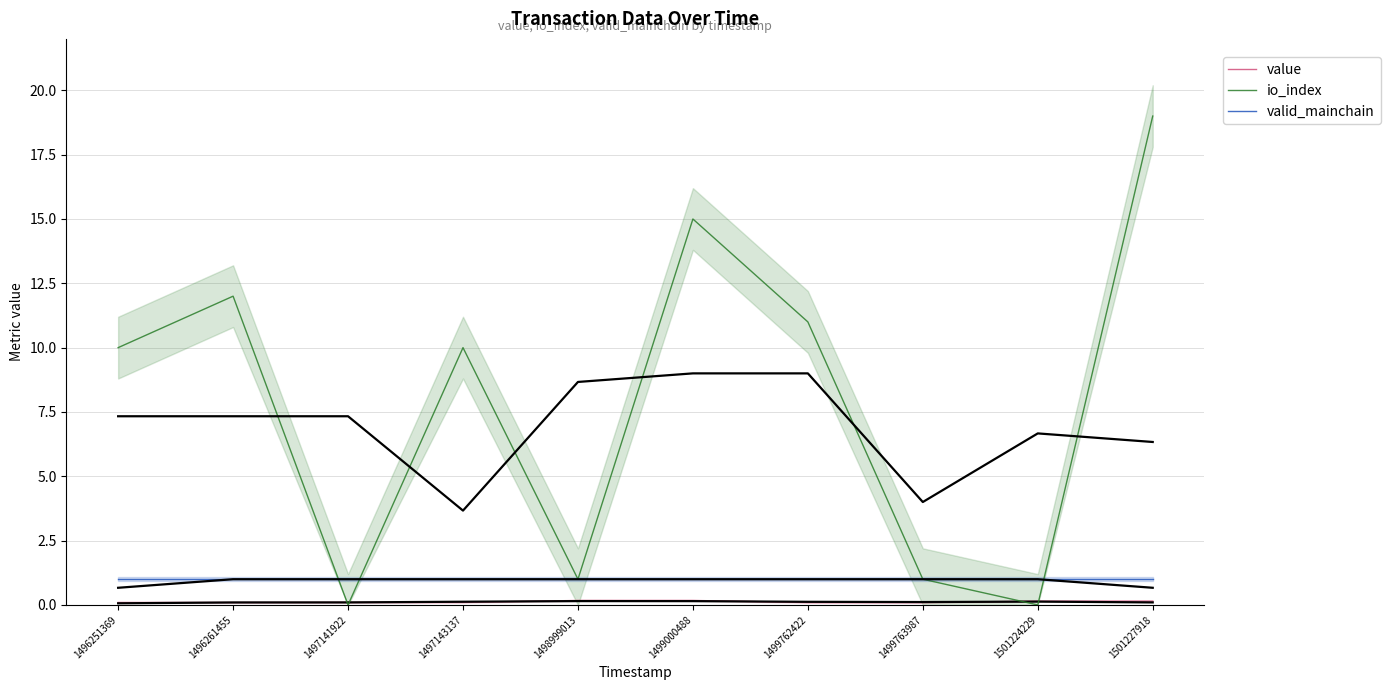

What is the difference between the highest and lowest values at 1496251369?

9.9